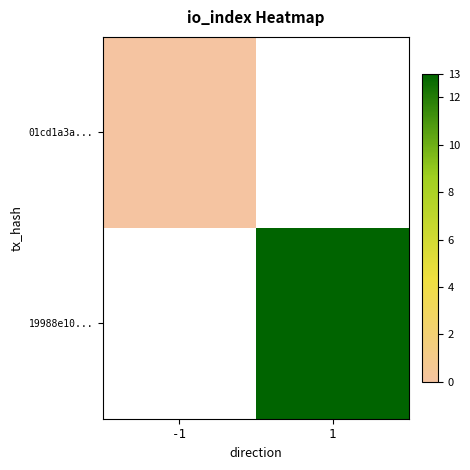

Which category has the lowest value in the 01cd1a3a... series?

-1